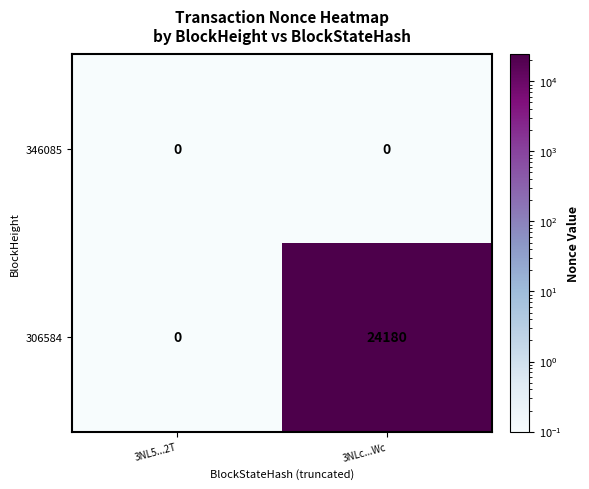

How many distinct data groups are displayed?

2